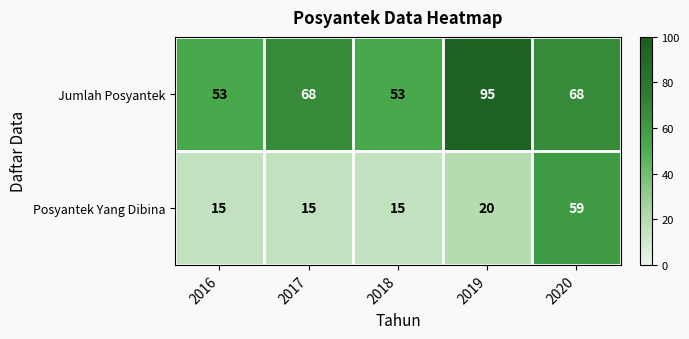

List the series in order of their peak value, highest first.

Jumlah Posyantek, Posyantek Yang Dibina